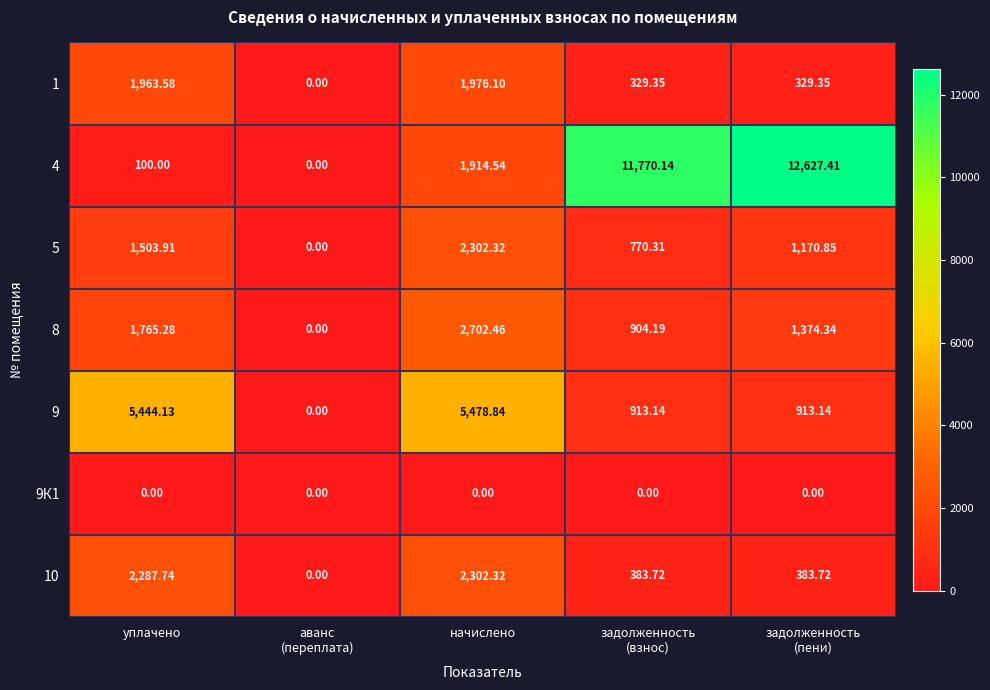

Where does the 10 series first go above 383?

уплачено